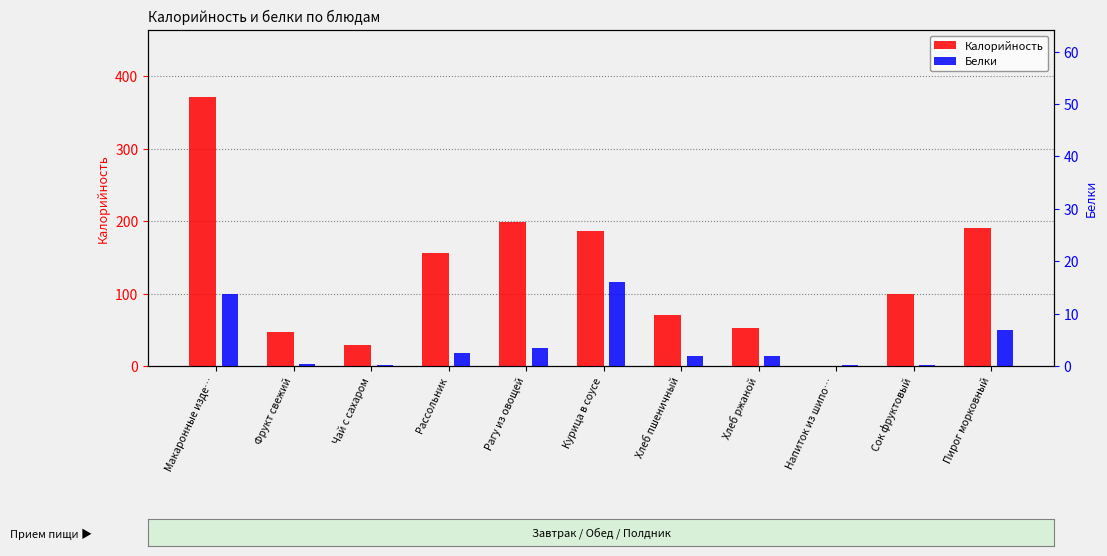

What is the average value of the Белки series?

4.3